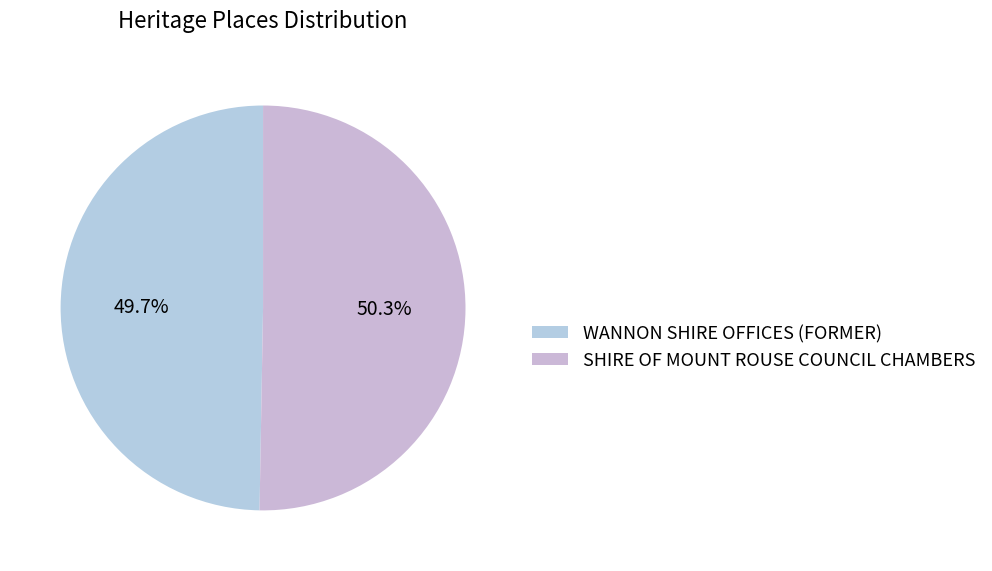

To the nearest percent, what is the difference between the WANNON SHIRE OFFICES (FORMER) and SHIRE OF MOUNT ROUSE COUNCIL CHAMBERS slice percentages?

1%